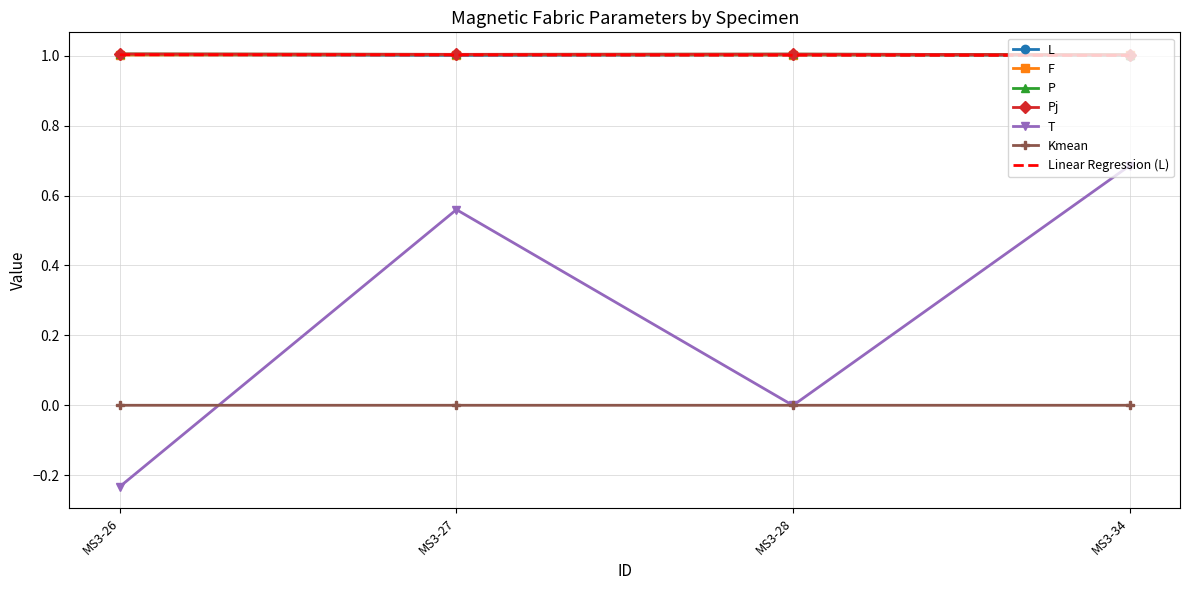

The F series shows 1.3 at MS3-34. True or false?

False